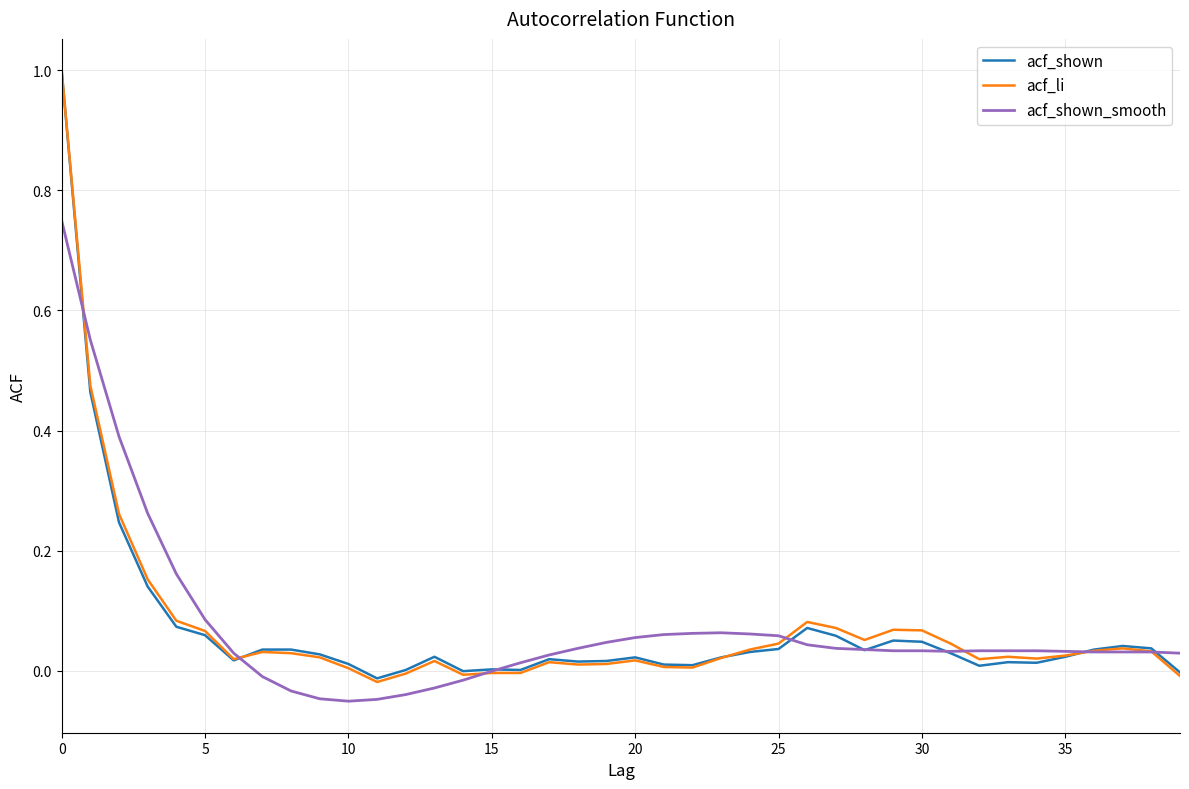

Which series has the largest range (max minus min)?

acf_li